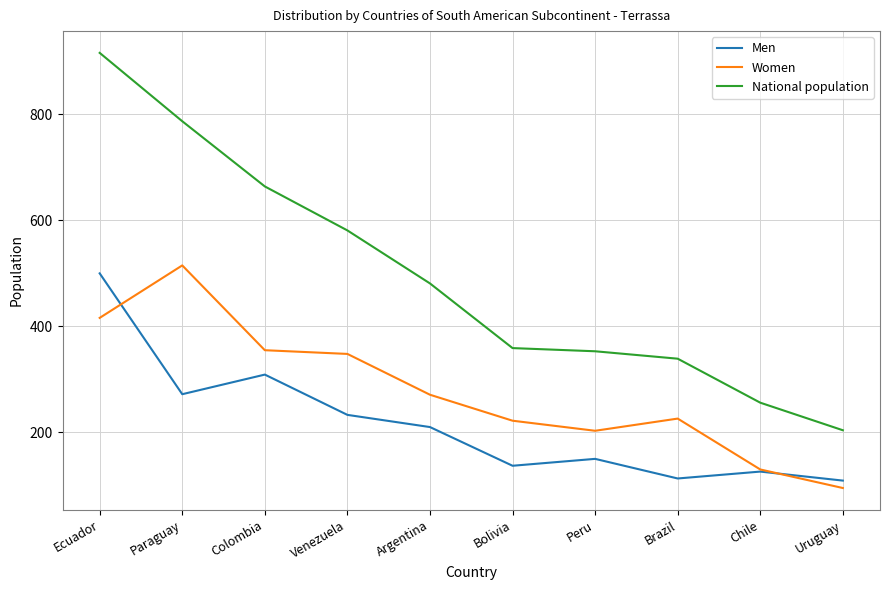

At which category is the sum across all series the highest?

Ecuador